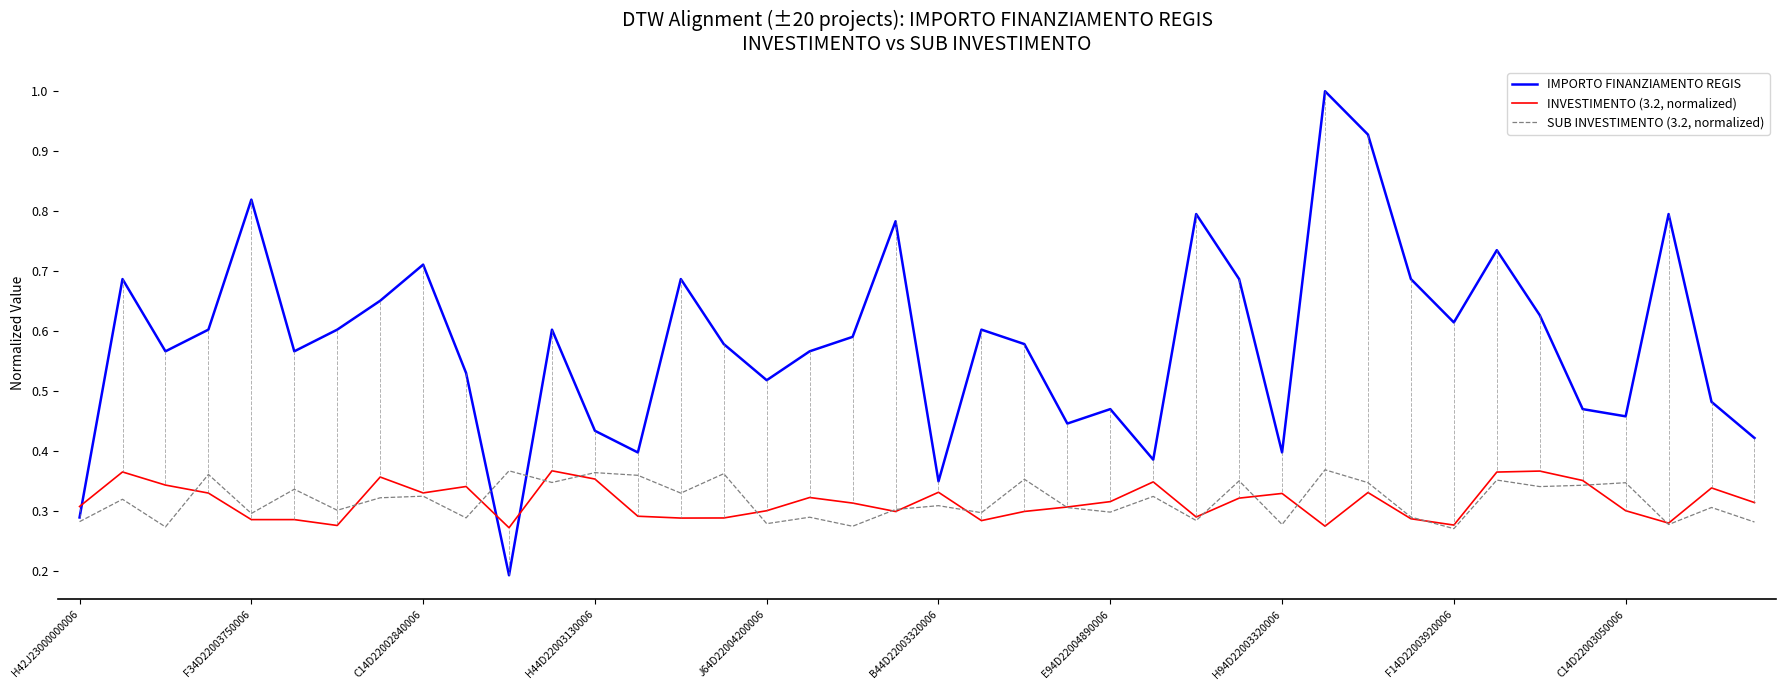

True or false: INVESTIMENTO (3.2, normalized) and SUB INVESTIMENTO (3.2, normalized) cross at least once.

True